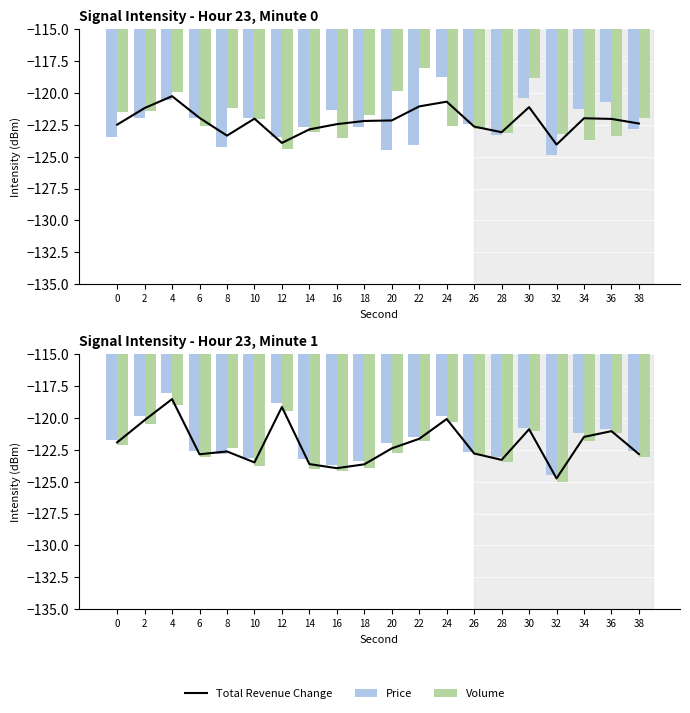

Count the number of data series in this chart.

3